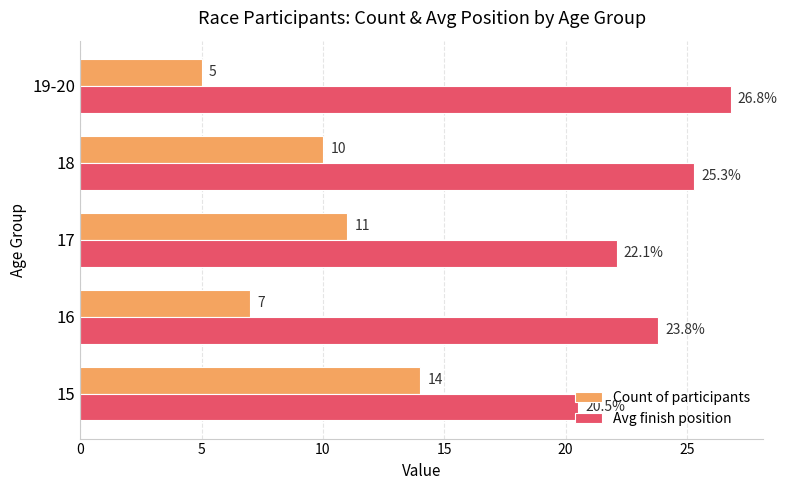

How many distinct data groups are displayed?

2